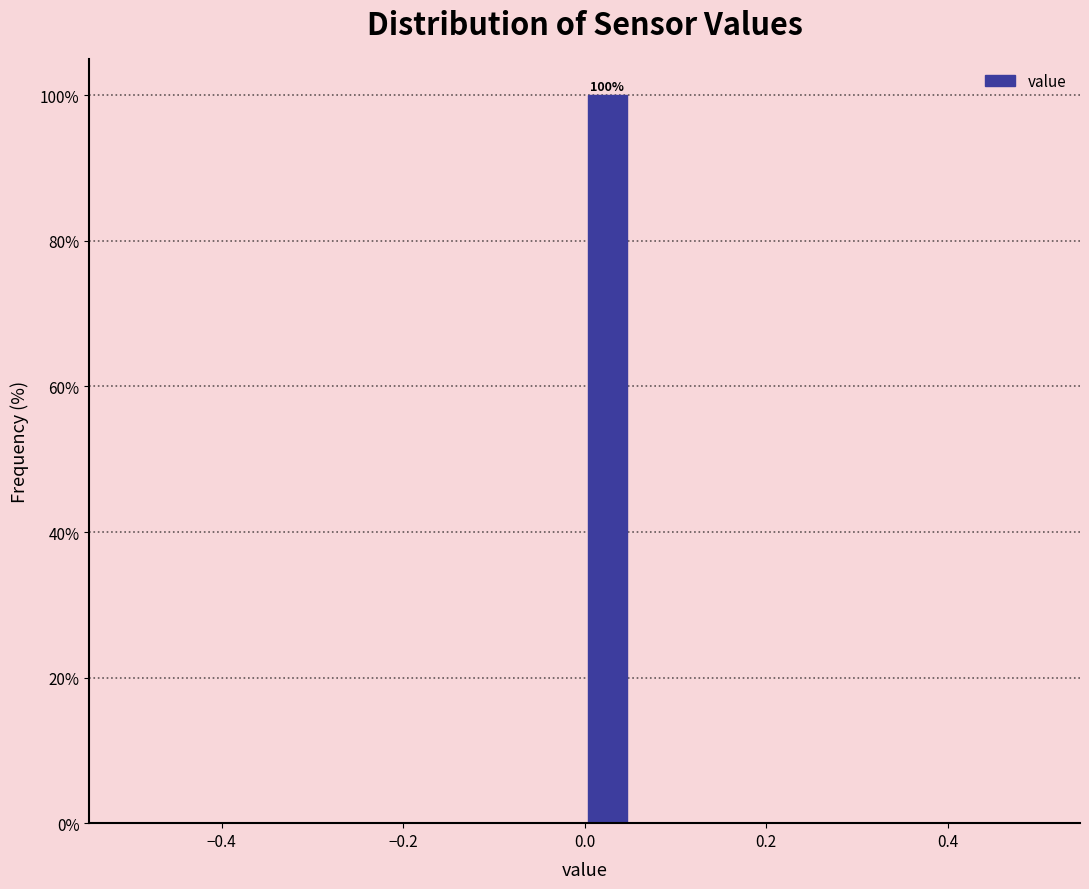

Around what value on the x-axis is the tallest bar? Give the approximate position of its centre, as read against the axis.

0.02